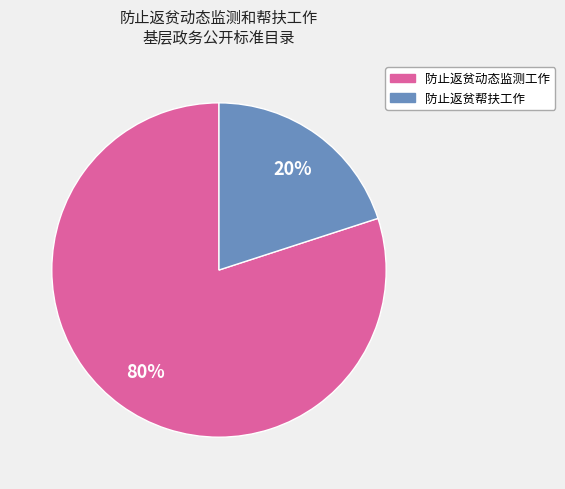

Does 防止返贫帮扶工作 account for over 50% of the chart?

No